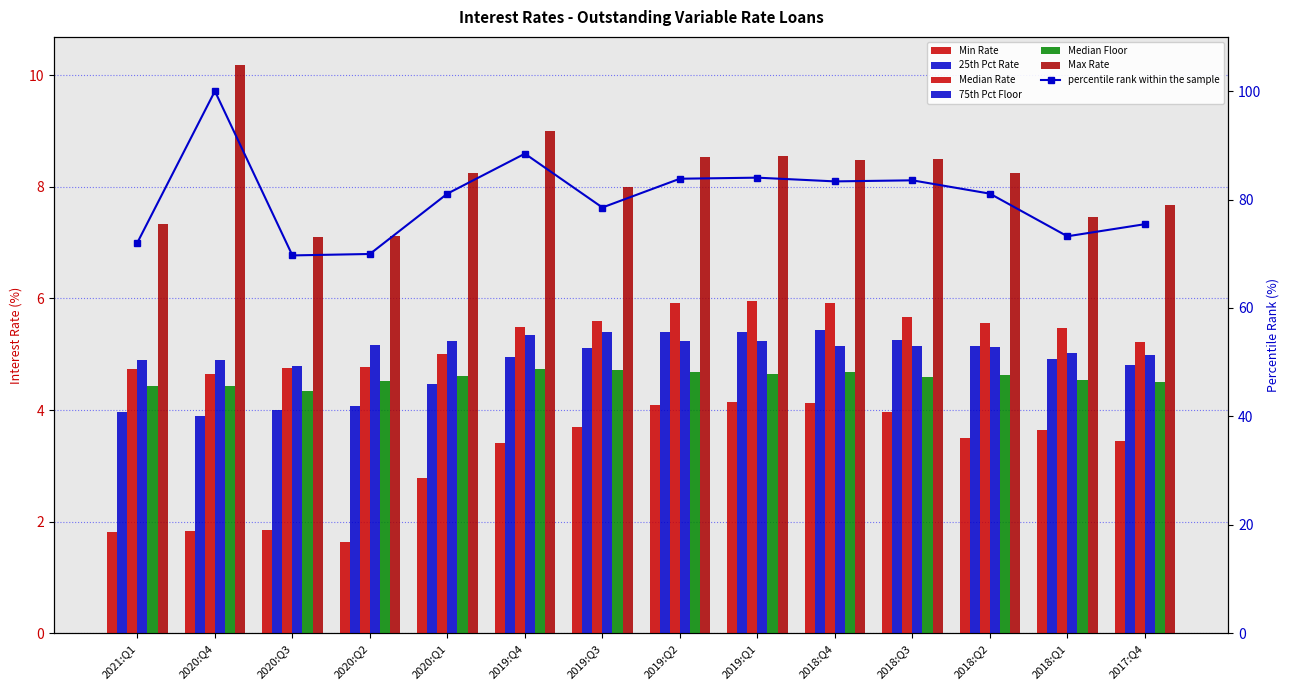

At 2020:Q3, list the series in order from smallest to largest.

Min Rate, 25th Pct Rate, Median Floor, Median Rate, 75th Pct Floor, Max Rate